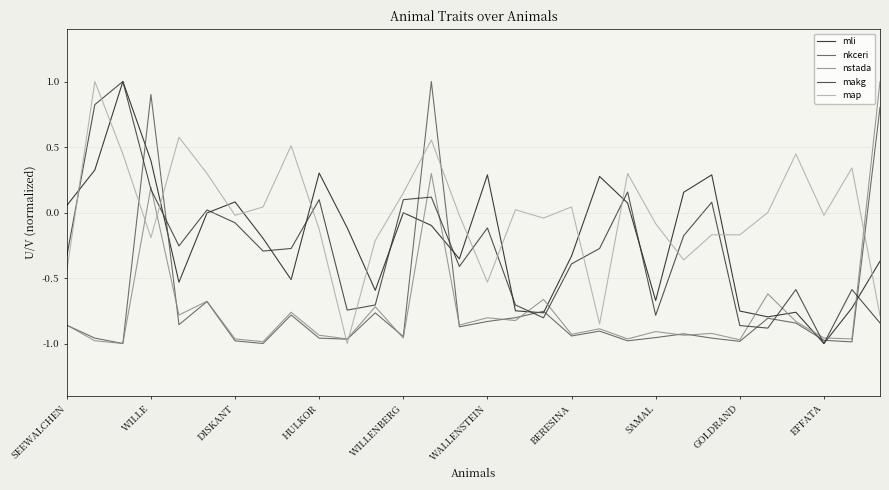

Count the number of data series in this chart.

5